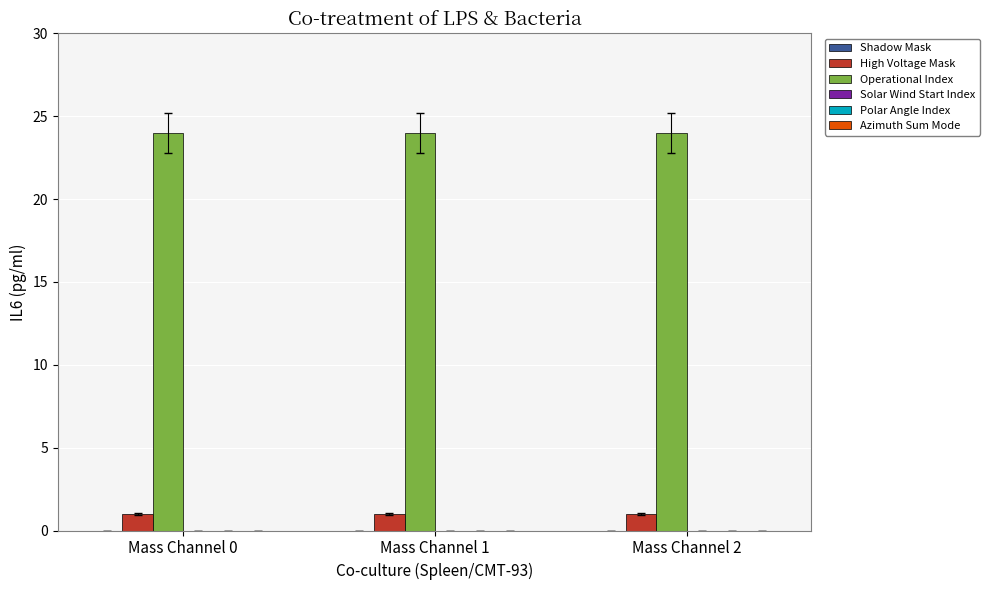

Rank the series by their maximum value, from lowest to highest.

High Voltage Mask, Operational Index